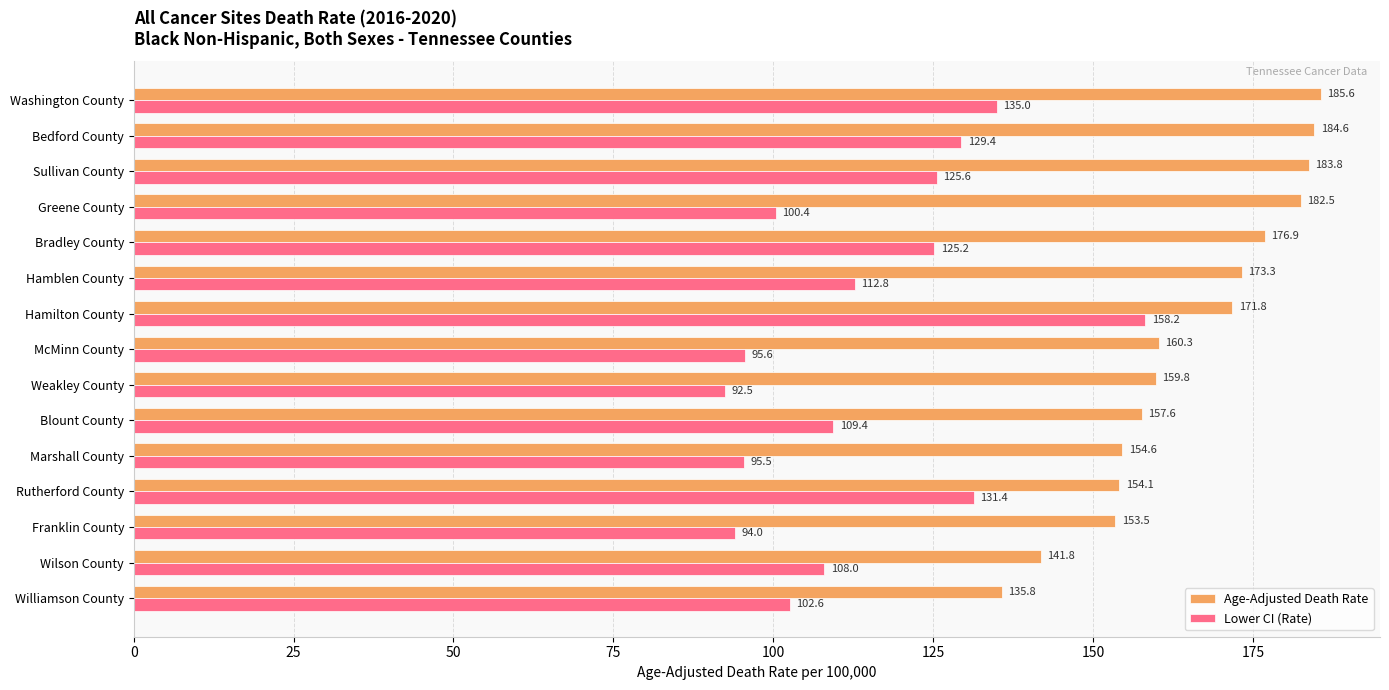

How many values in the Age-Adjusted Death Rate series are below 160?

7